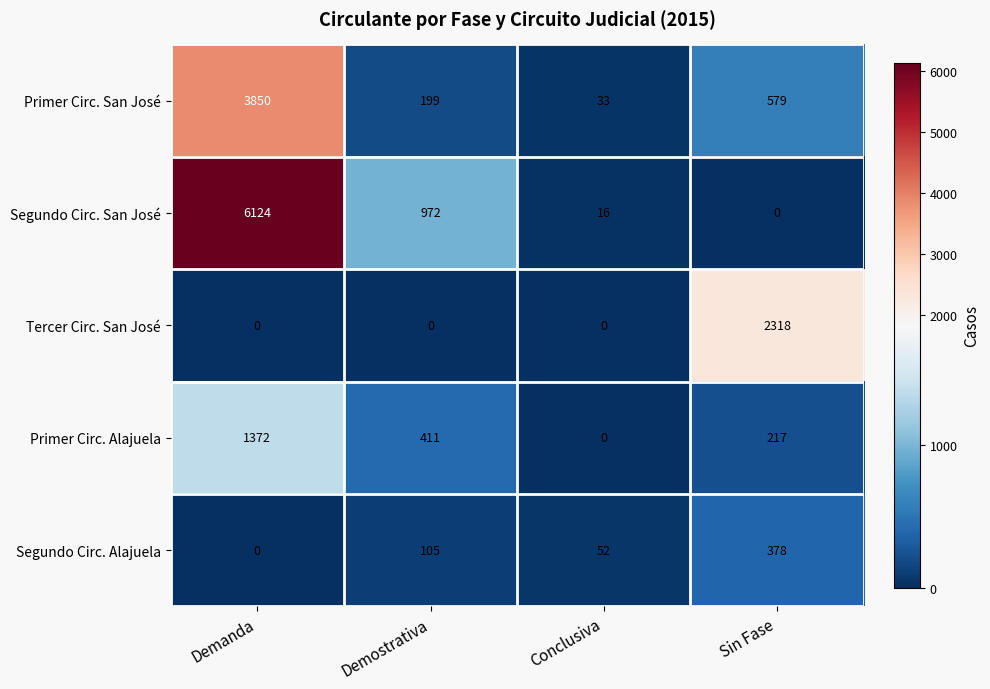

What is the sum of the Primer Circ. San José values at Sin Fase and Conclusiva?

612